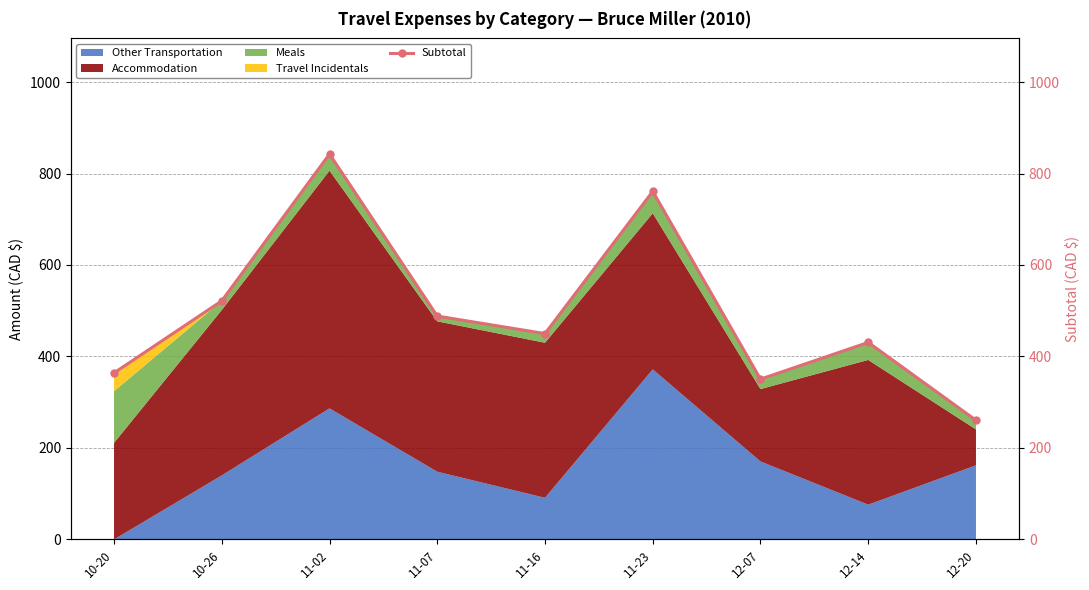

Where is the data nearest to the value 551?

10-26